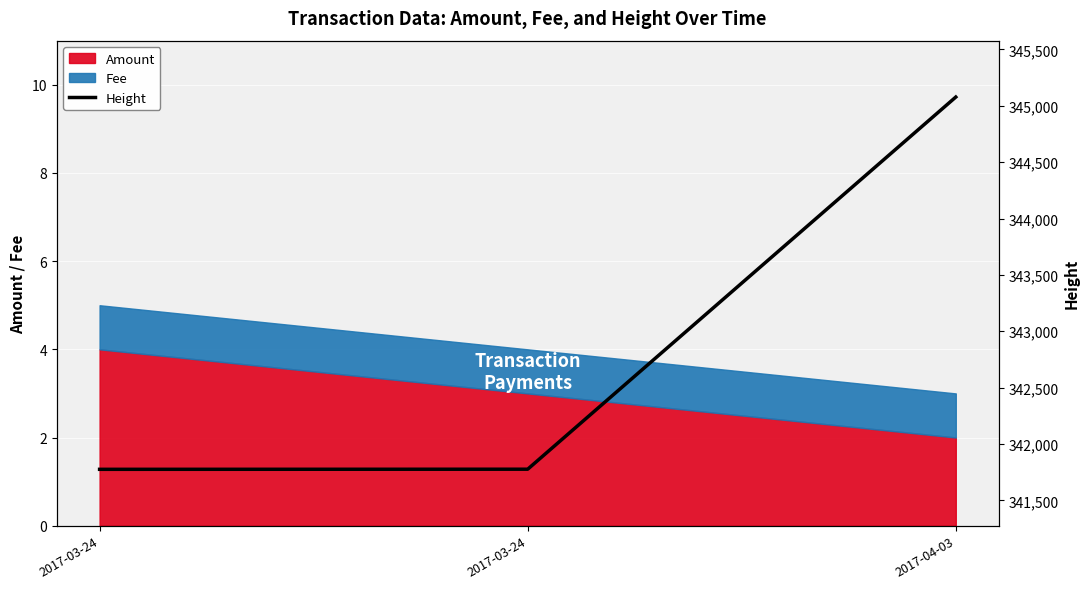

What is the difference between the maximum and second lowest values?

3300